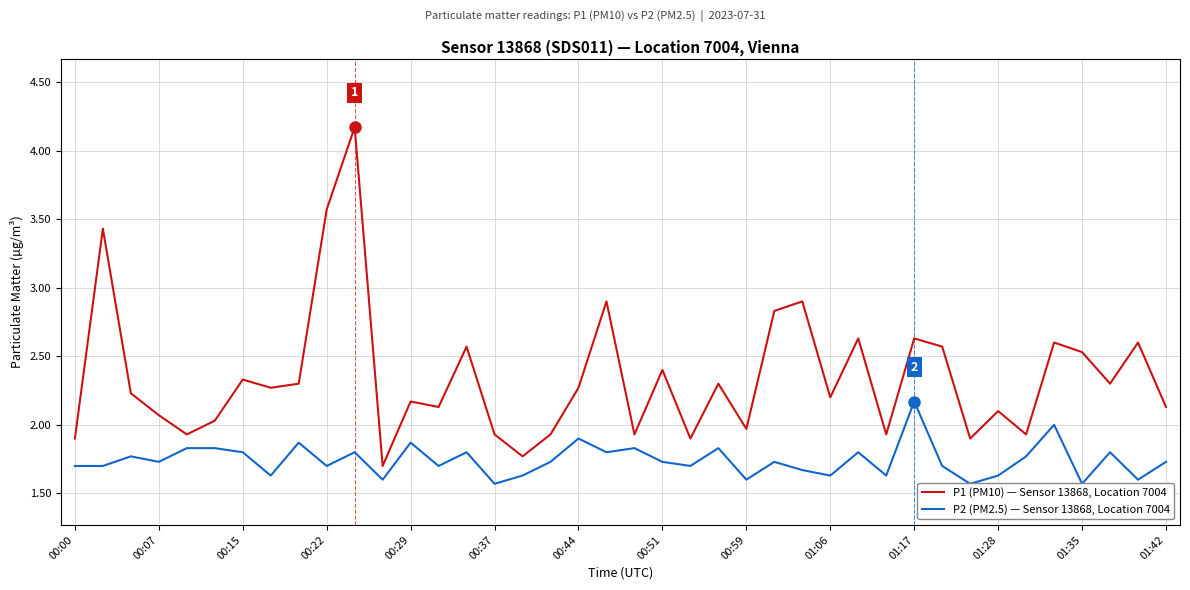

True or false: P1 (PM10) — Sensor 13868, Location 7004 has a value of 1.9 at 00:00.

True